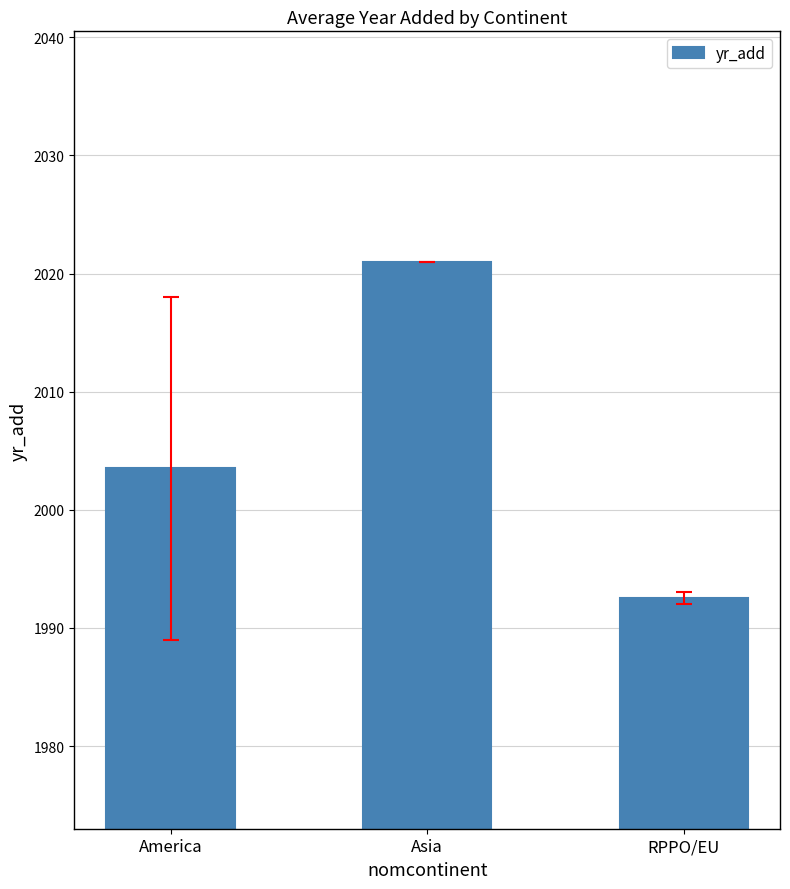

Which has a higher value, Asia or RPPO/EU?

Asia